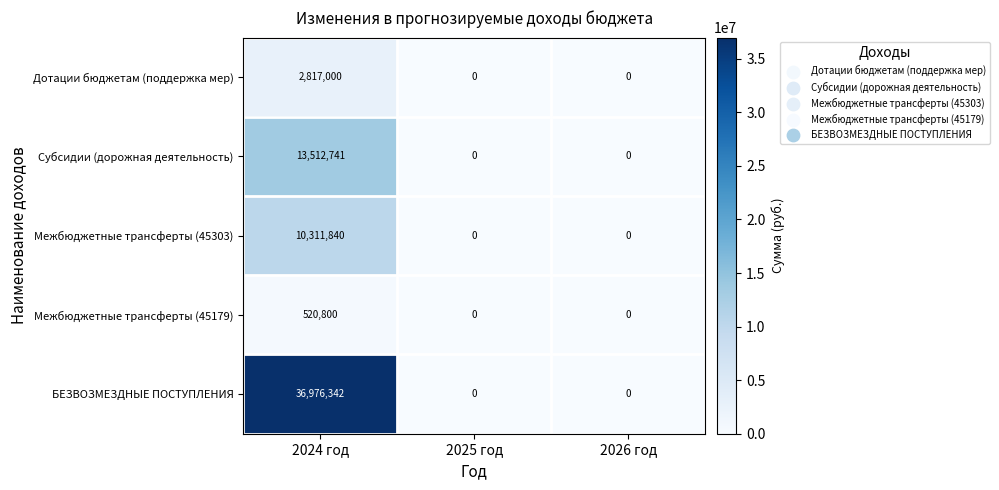

What is the difference between the highest and lowest values at 2024 год?

36455542